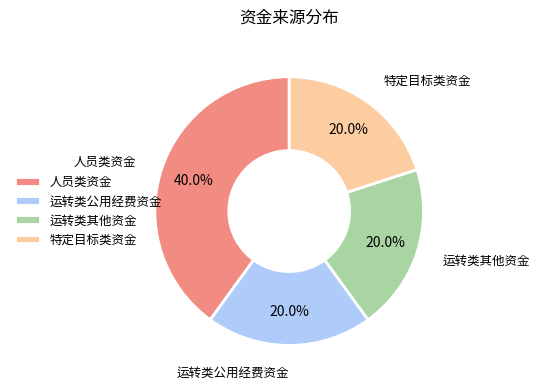

Is it true that 特定目标类资金 is 26% of the pie?

False